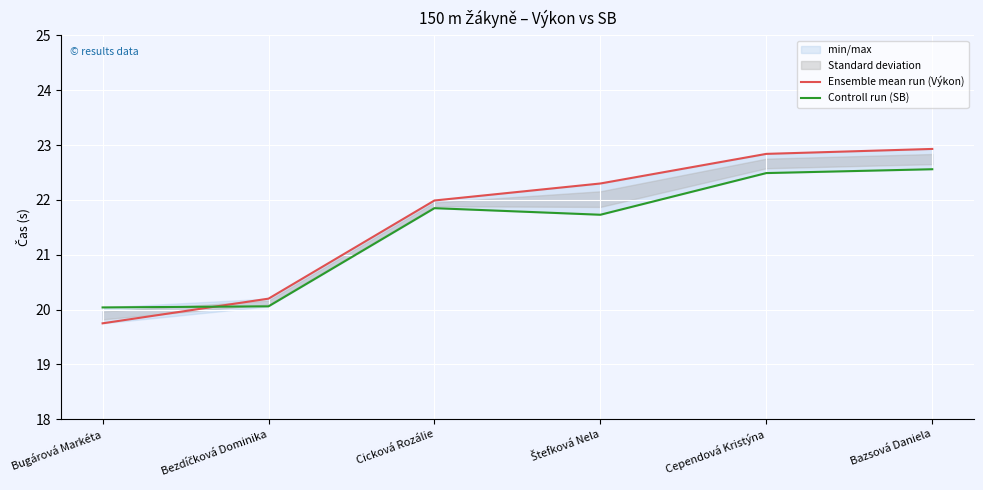

How many values in the Ensemble mean run (Výkon) series exceed 22?

3